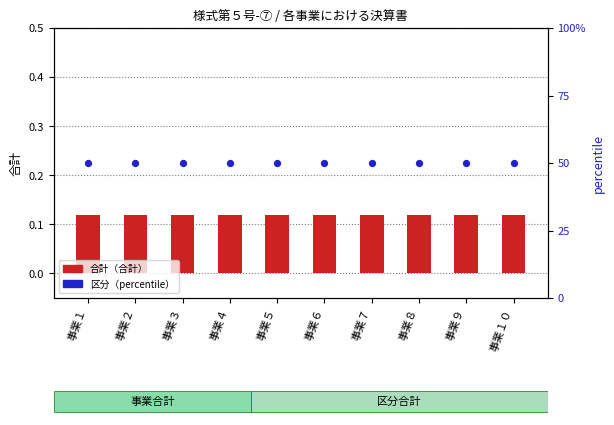

Which series has the widest spread of Y values?

合計（合計）